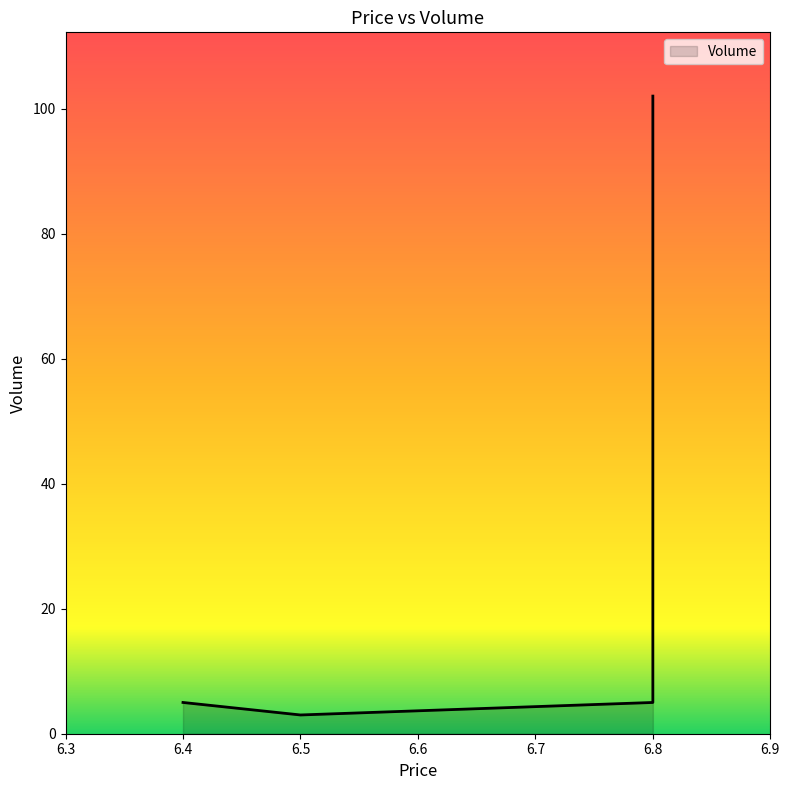

How many interior local valleys (lower than both neighbors) does the data have?

1